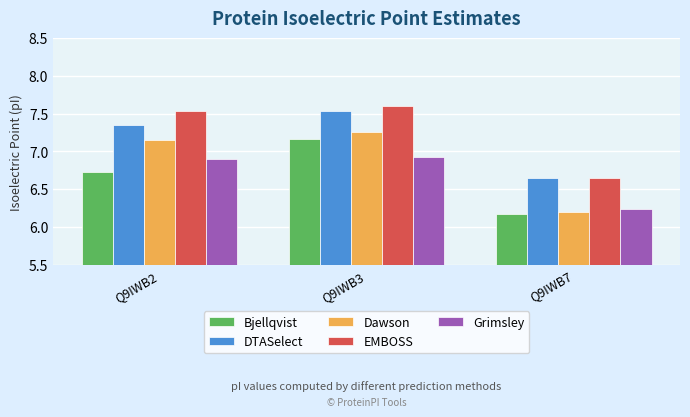

Count the Grimsley values in the range 6 to 7.

3